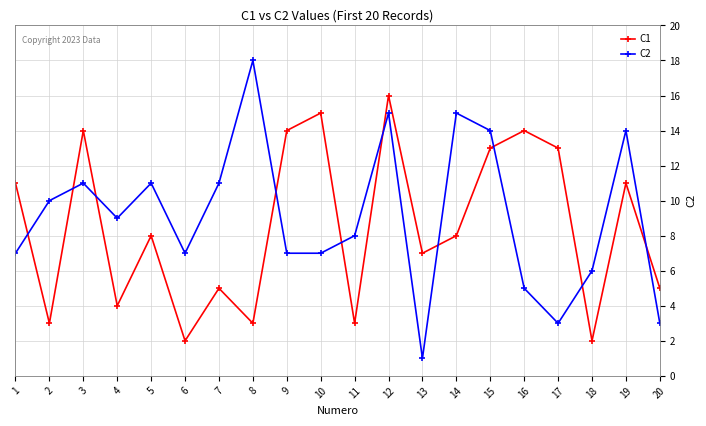

Rank the series by their maximum value, from highest to lowest.

C2, C1